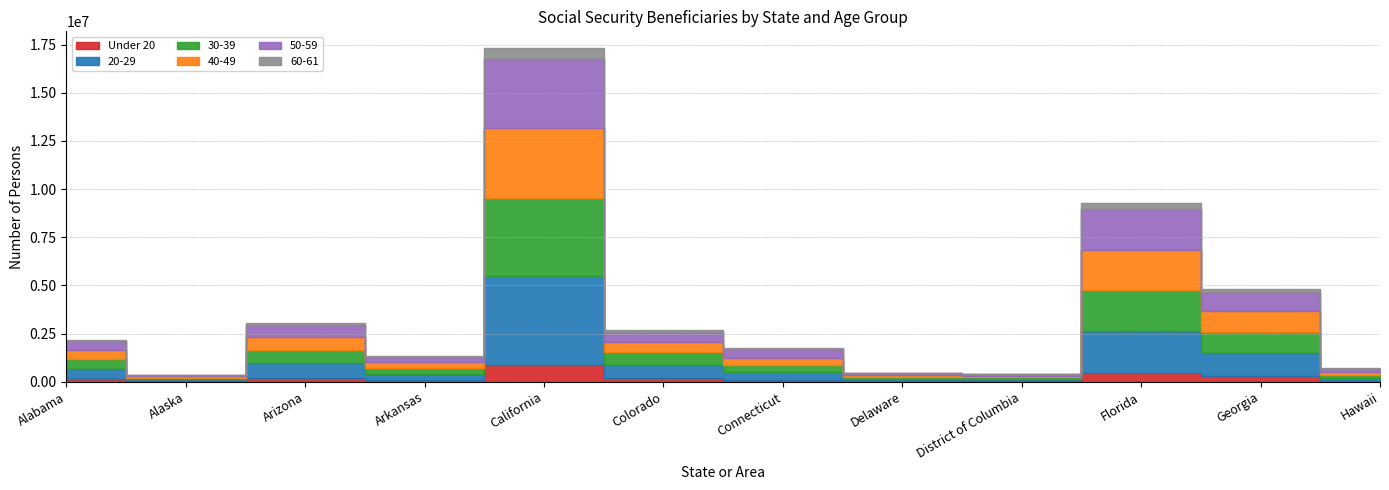

Count the number of data series in this chart.

6